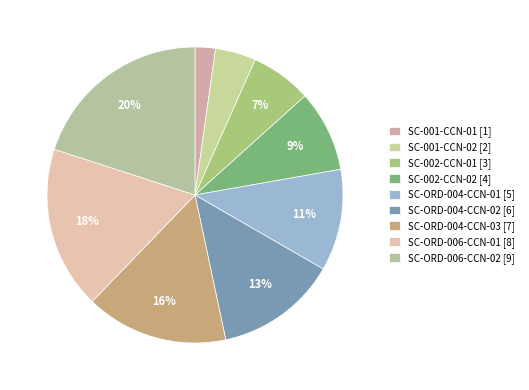

True or false: SC-ORD-004-CCN-01 accounts for 11% of the total.

True